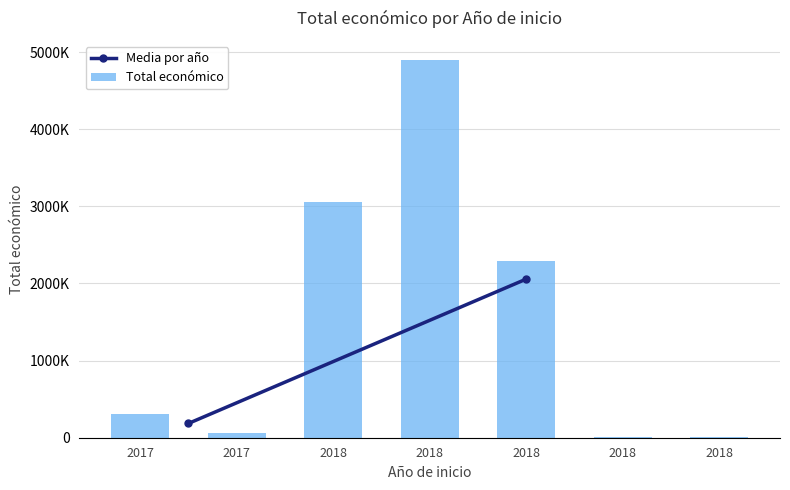

Are the bars horizontal?

No